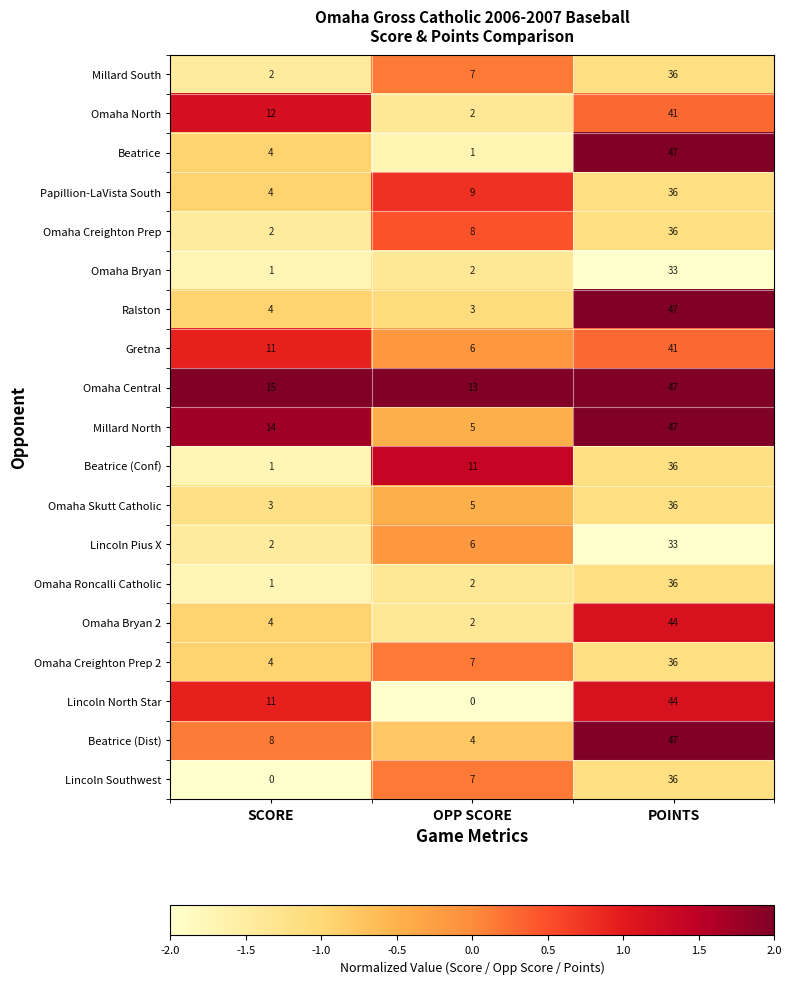

Which series has the largest total across all categories?

Omaha Central